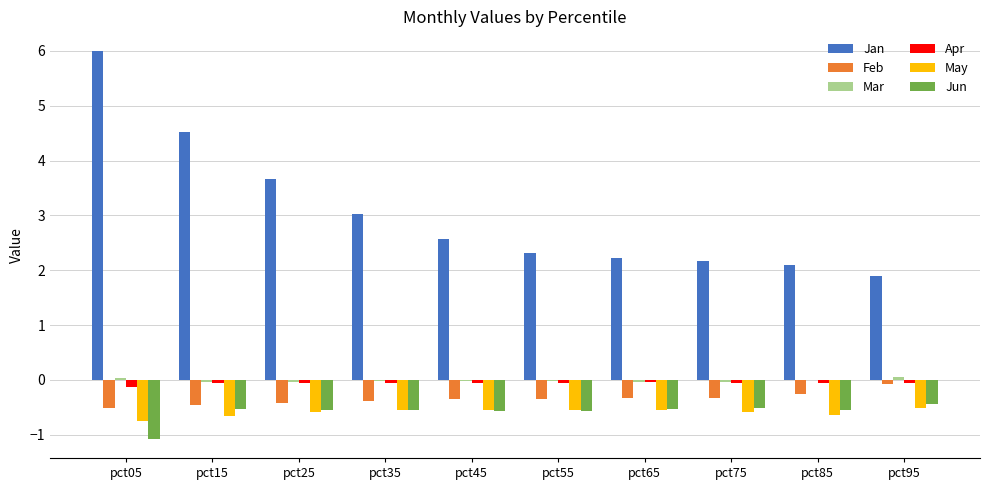

Is it true that Jan equals 1.9 at pct95?

True